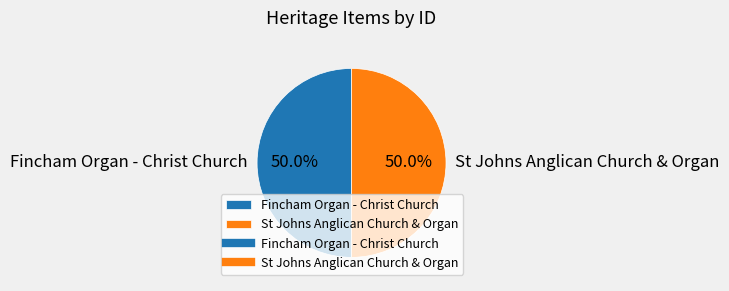

To the nearest percent, what percentage of the pie is St Johns Anglican Church & Organ?

50%